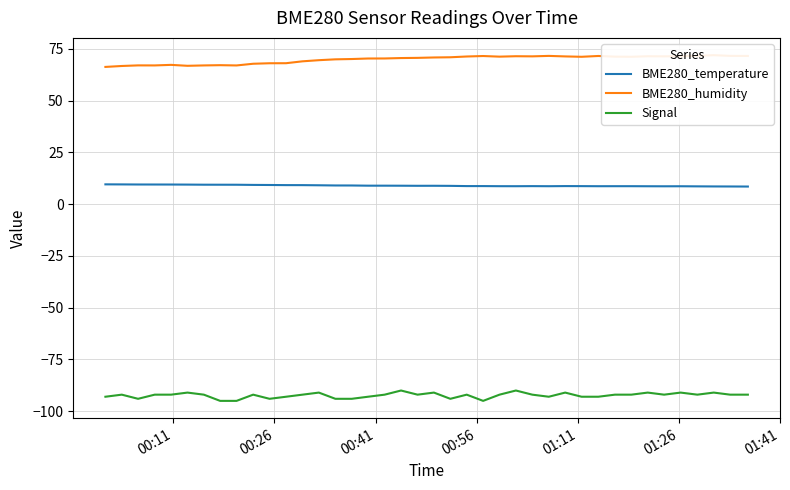

True or false: Signal and BME280_temperature cross at least once.

False